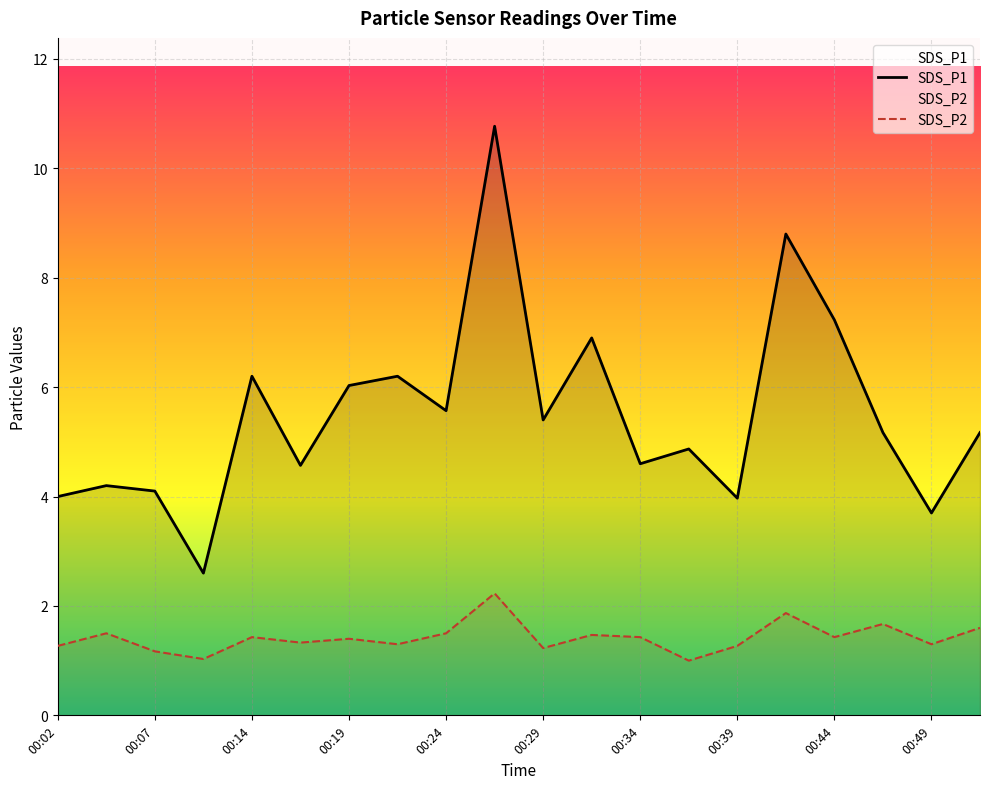

True or false: SDS_P1 has more than 0 interior local peaks.

True